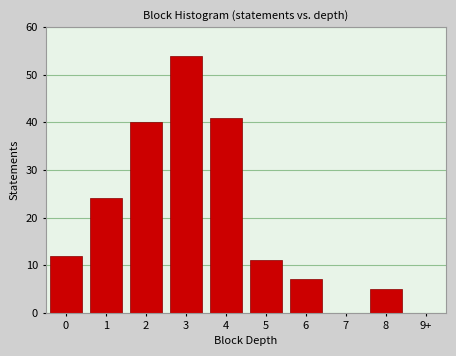

Reading left to right, list all the values displayed in this chart.

0=12	1=24	2=40	3=54	4=41	5=11	6=7	7=0	8=5	9+=0